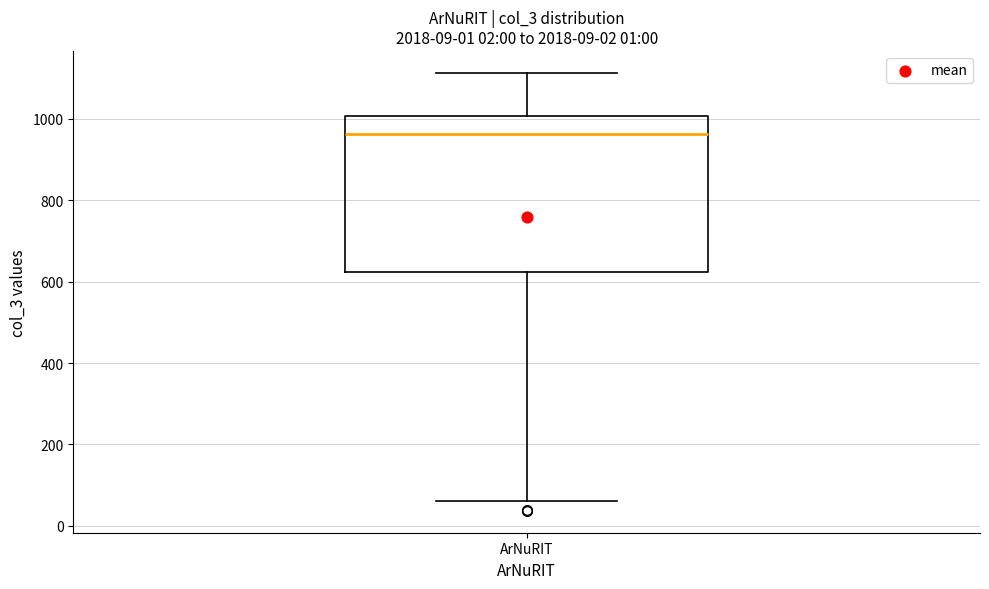

Read this box plot against the y-axis: the position of the median line, the range covered by the box, and the ends of both whiskers. The values are not printed on the chart, so give them approximately, as read against the axis.

median 960, box 620 to 1000, whiskers 60 to 1120